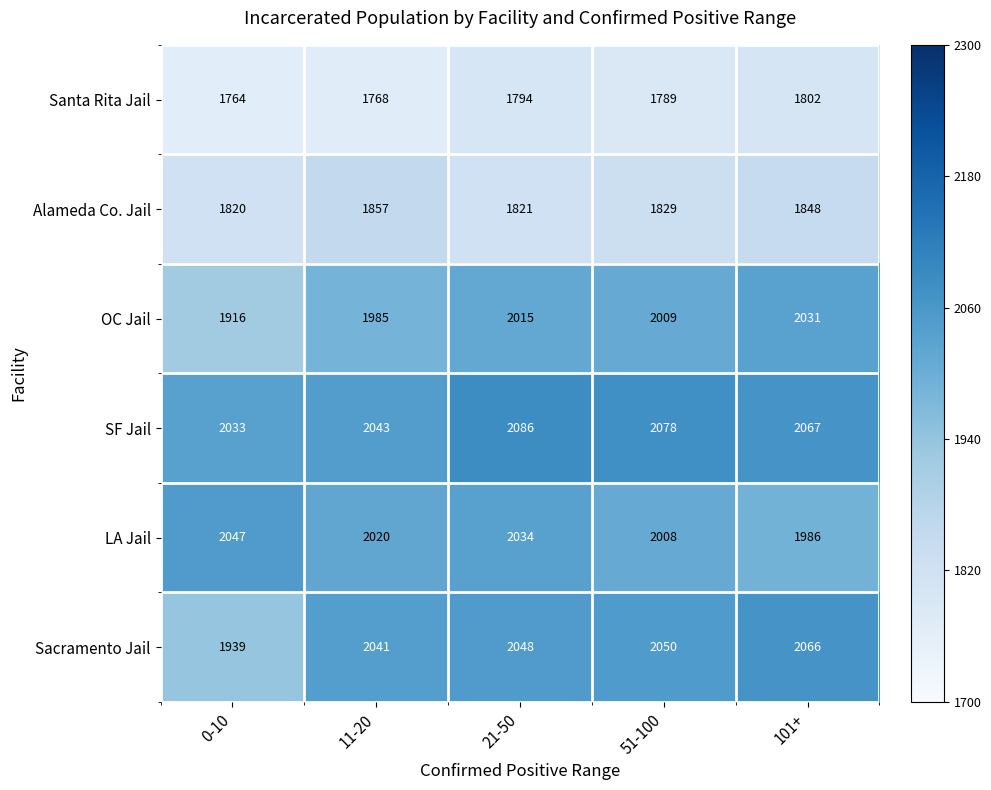

Reading left to right, what are all the values shown in this chart?

Santa Rita Jail: 1764	1768	1794	1789	1802
Alameda Co. Jail: 1820	1857	1821	1829	1848
OC Jail: 1916	1985	2015	2009	2031
SF Jail: 2033	2043	2086	2078	2067
LA Jail: 2047	2020	2034	2008	1986
Sacramento Jail: 1939	2041	2048	2050	2066